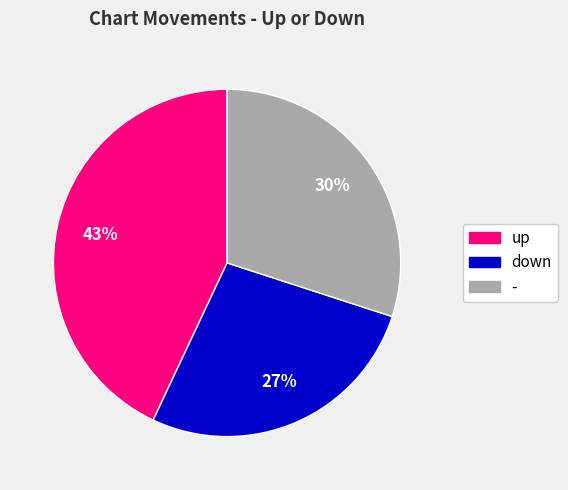

Count the number of slices in the pie.

3